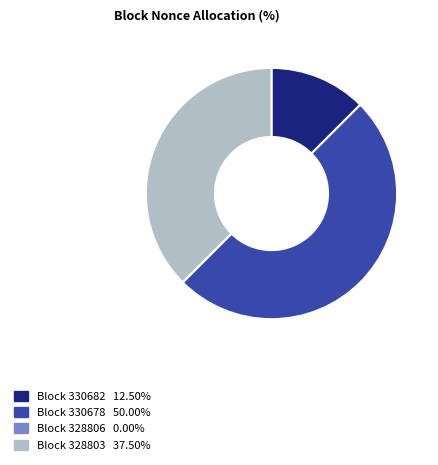

Rank the categories by value from lowest to highest.

328806, 330682, 328803, 330678